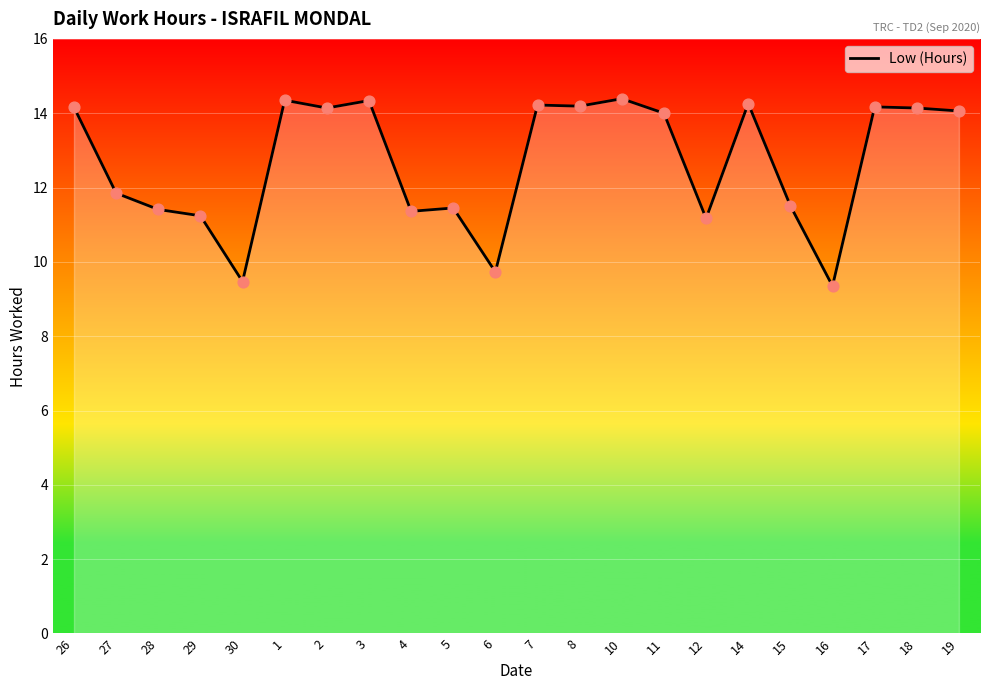

Between 6 and 15, which is larger?

15